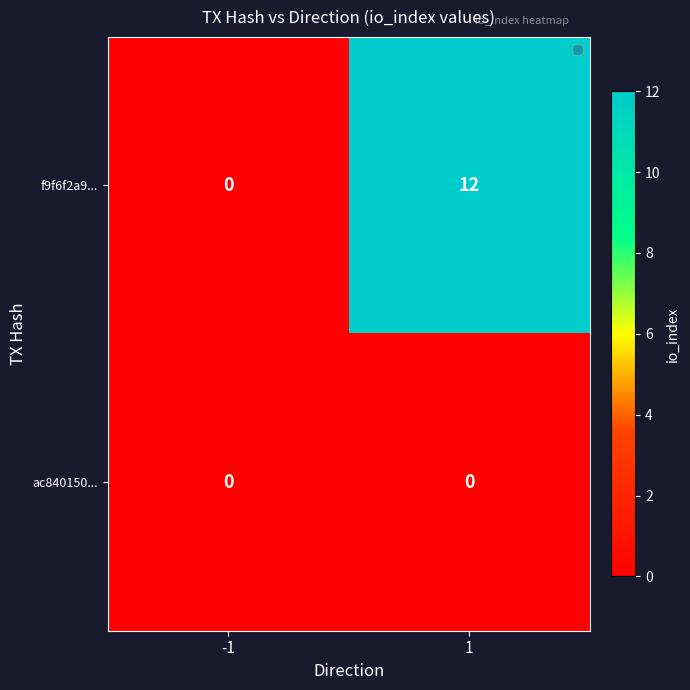

At how many categories does at least one series exceed 8?

1